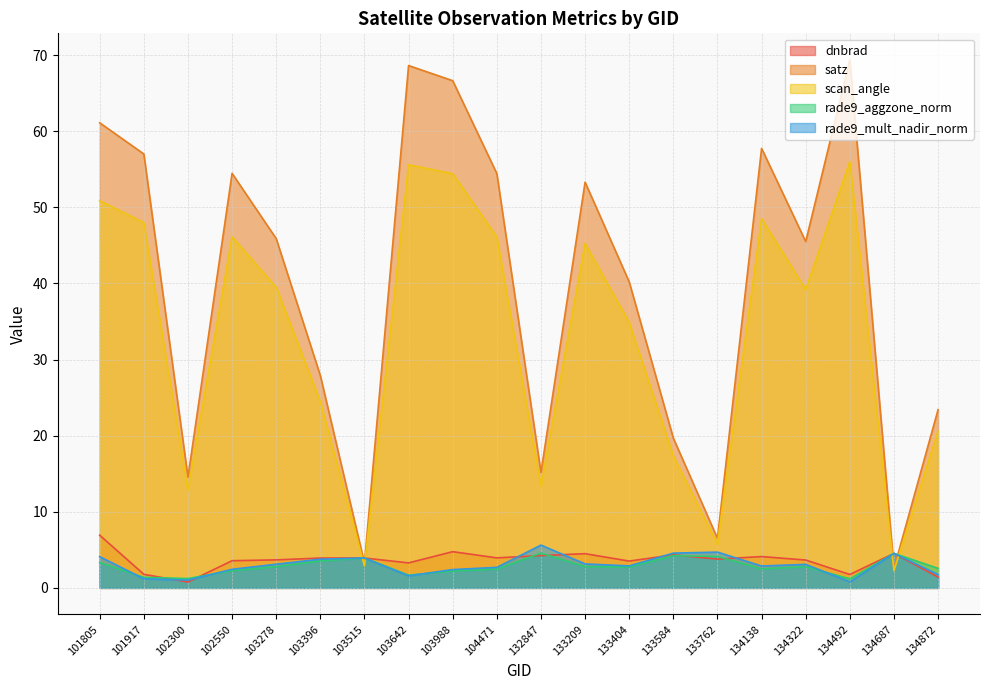

List the labels in order of dnbrad value, largest first.

101805, 103988, 134687, 133209, 133584, 132847, 134138, 104471, 103515, 103396, 133762, 103278, 134322, 102550, 133404, 103642, 101917, 134492, 134872, 102300